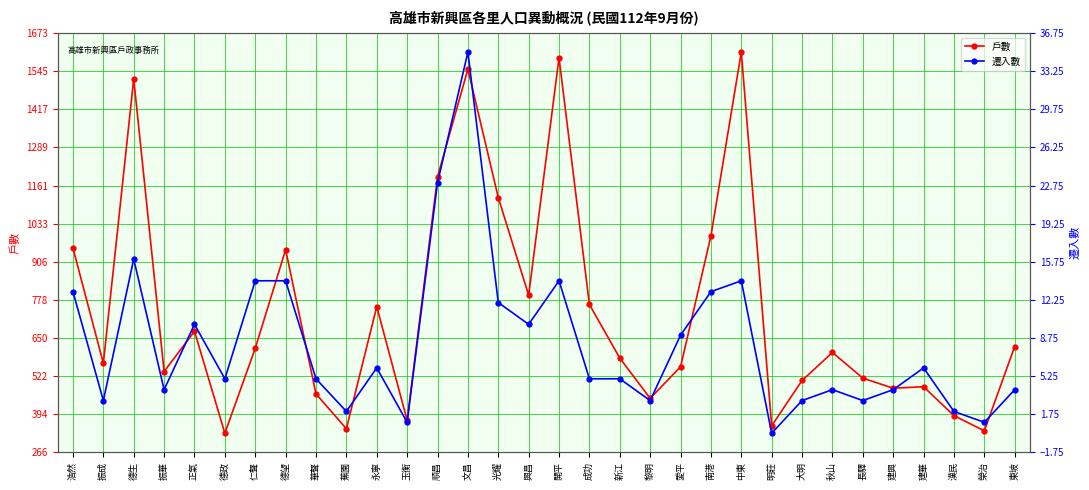

What is the difference between the second highest and minimum values in the 遷入數 series?

23